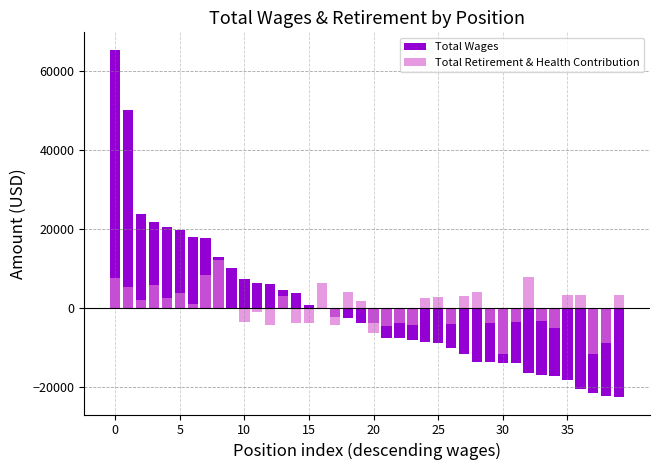

What is the difference between the second highest and second lowest values in the Total Retirement & Health Contribution series?

20010.0